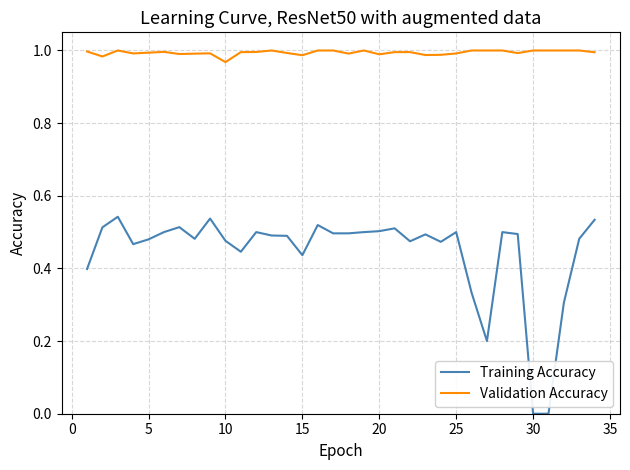

Rank the series by their maximum value, from highest to lowest.

Validation Accuracy, Training Accuracy